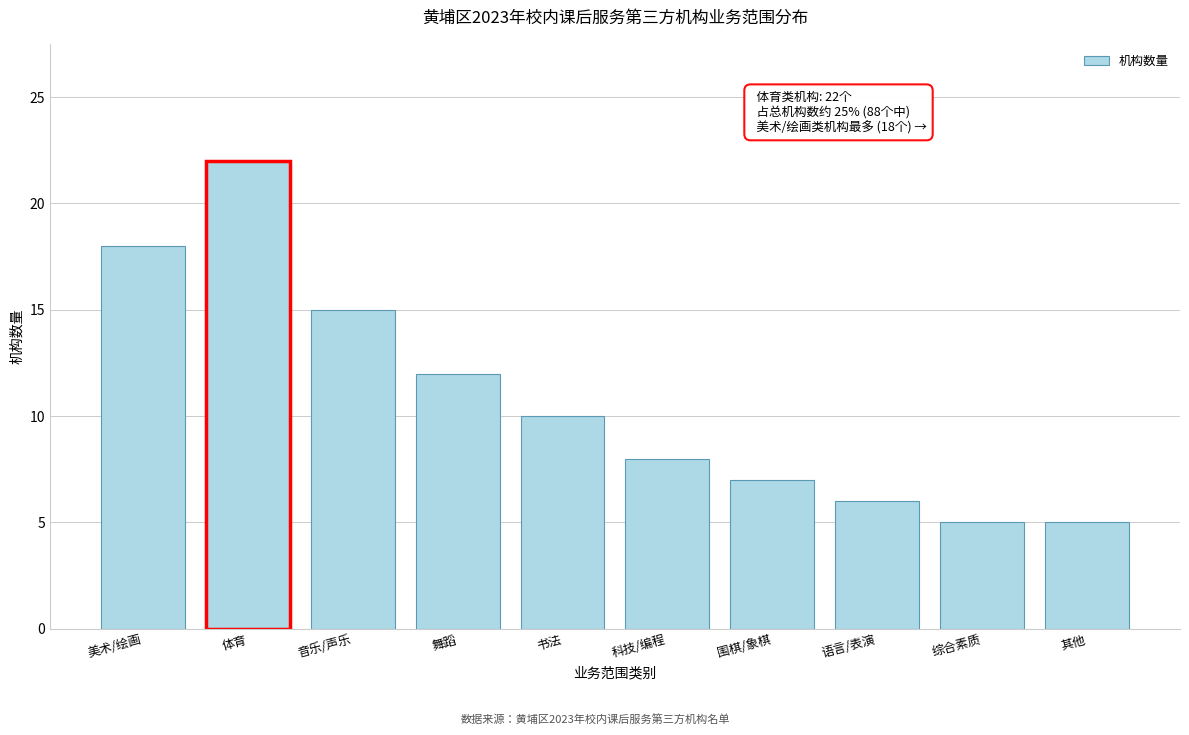

Reading right to left, what are all the values shown in this chart?

其他=5	综合素质=5	语言/表演=6	围棋/象棋=7	科技/编程=8	书法=10	舞蹈=12	音乐/声乐=15	体育=22	美术/绘画=18